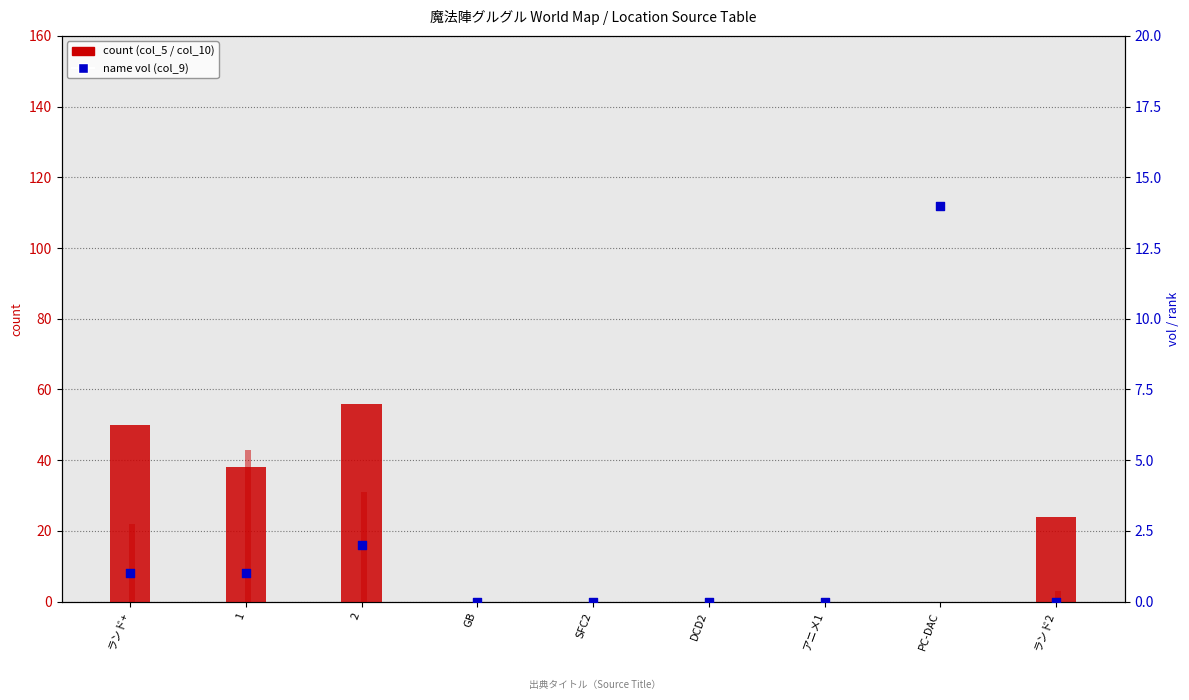

At how many categories does at least one series exceed 10?

5